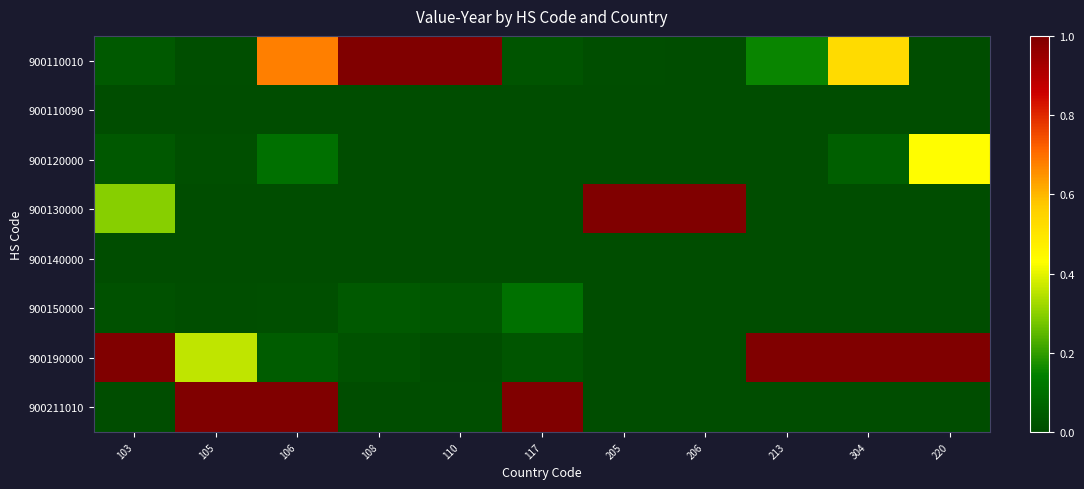

The 900110010 series shows 0.0 at 220. True or false?

True